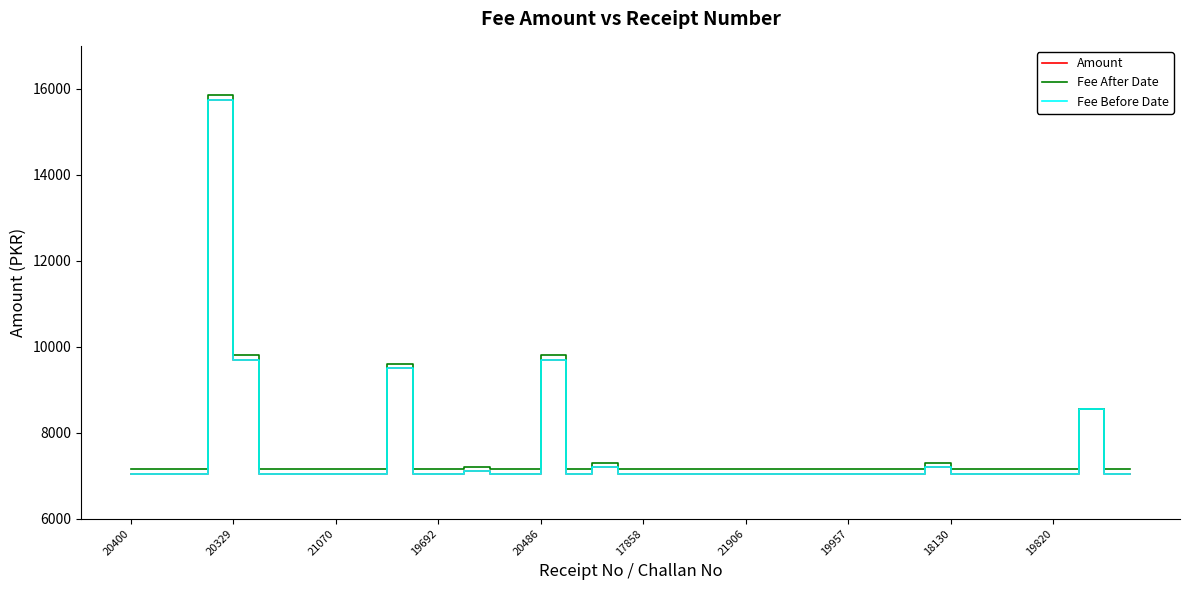

Which series has the largest total across all categories?

Fee After Date